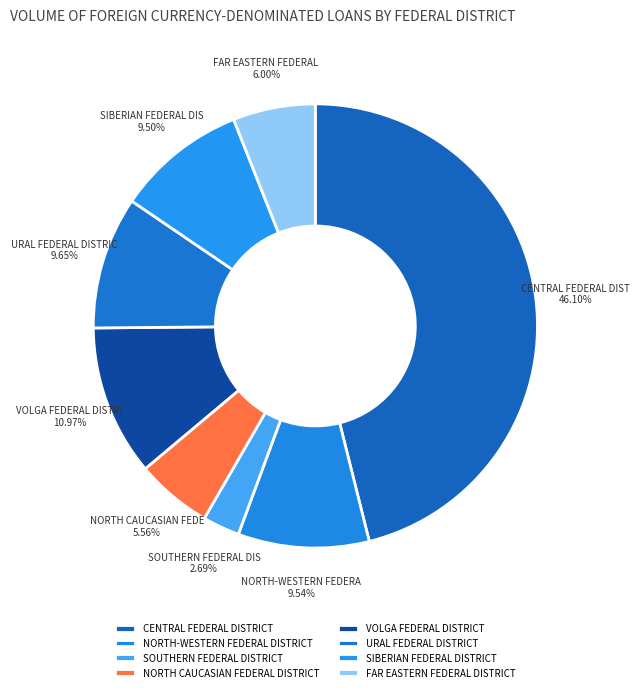

Do NORTH-WESTERN FEDERAL DISTRICT and FAR EASTERN FEDERAL DISTRICT together represent more than half of the pie?

No